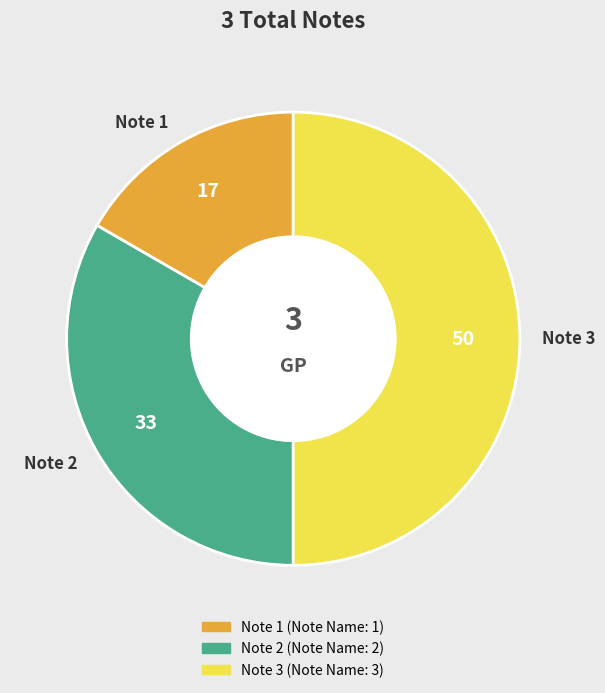

How many segments does this pie chart have?

3